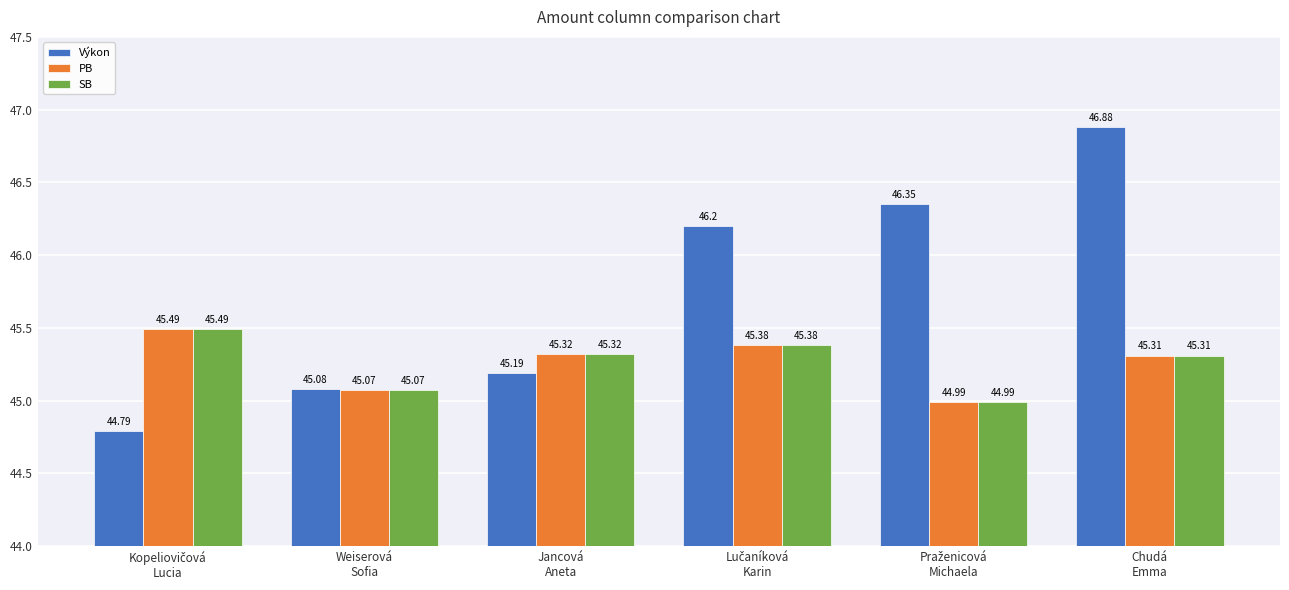

Which series has the largest total across all categories?

Výkon